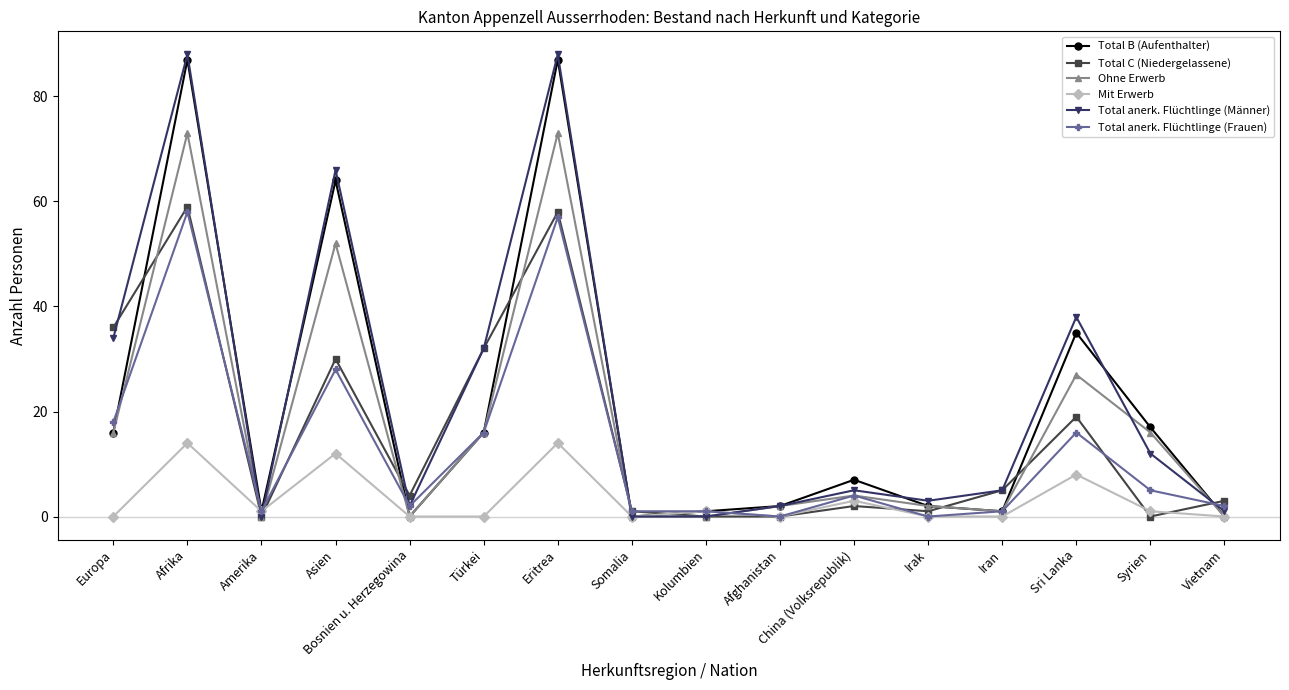

Rank the series by their maximum value, from highest to lowest.

Total anerk. Flüchtlinge (Männer), Total B (Aufenthalter), Ohne Erwerb, Total C (Niedergelassene), Total anerk. Flüchtlinge (Frauen), Mit Erwerb